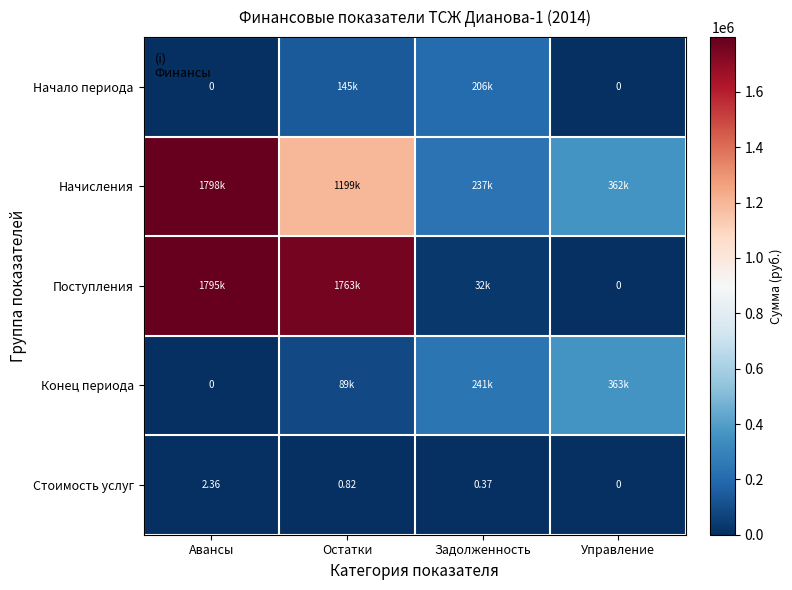

Is the value of Стоимость услуг at Задолженность greater than the value of Начало периода at Управление?

Yes